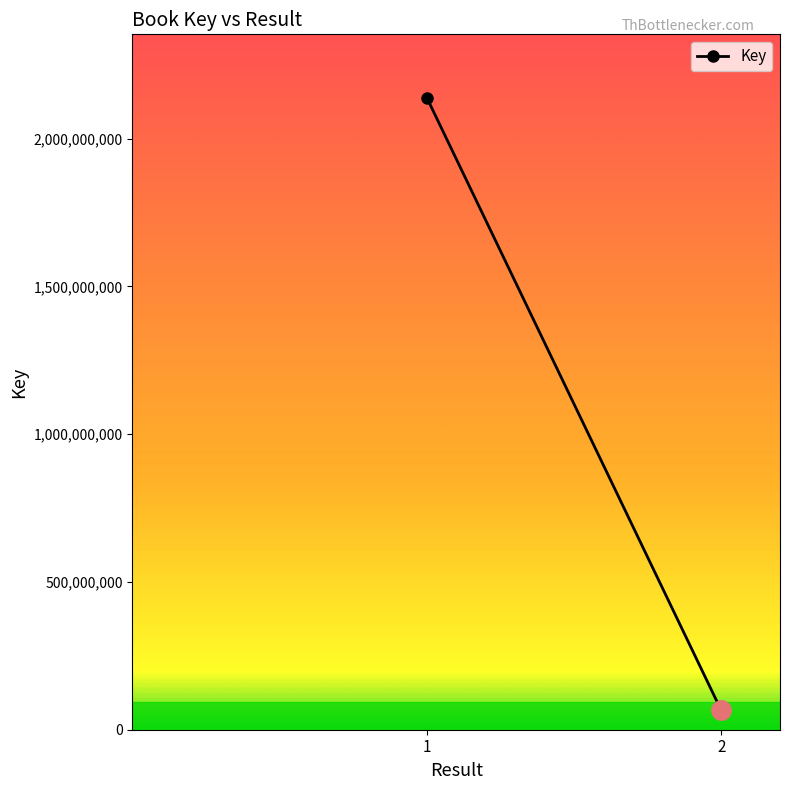

True or false: the data shows 66128193 at 2.

True